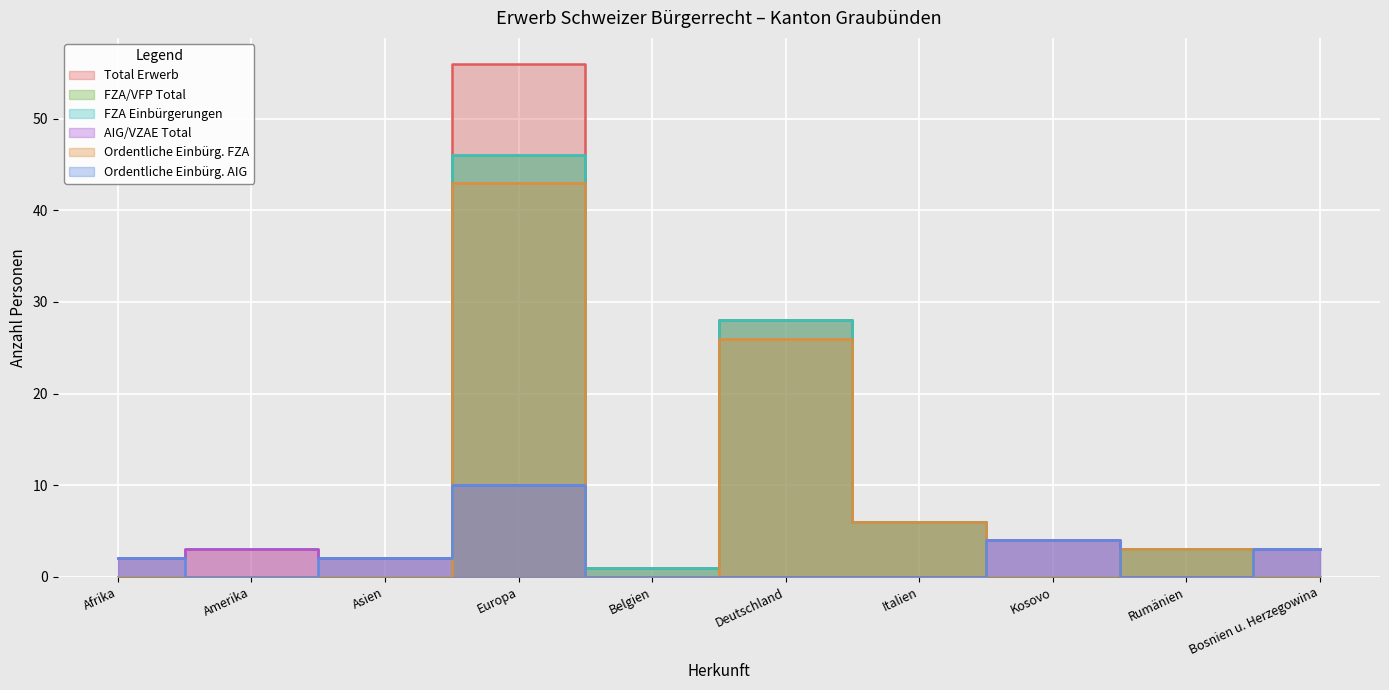

Reading left to right, what are all the values shown in this chart?

Total Erwerb: Afrika=2	Amerika=3	Asien=2	Europa=56	Belgien=1	Deutschland=28	Italien=6	Kosovo=4	Rumänien=3	Bosnien u. Herzegowina=3
FZA/VFP Total: Afrika=0	Amerika=0	Asien=0	Europa=46	Belgien=1	Deutschland=28	Italien=6	Kosovo=0	Rumänien=3	Bosnien u. Herzegowina=0
FZA Einbürgerungen: Afrika=0	Amerika=0	Asien=0	Europa=46	Belgien=1	Deutschland=28	Italien=6	Kosovo=0	Rumänien=3	Bosnien u. Herzegowina=0
AIG/VZAE Total: Afrika=2	Amerika=3	Asien=2	Europa=10	Belgien=0	Deutschland=0	Italien=0	Kosovo=4	Rumänien=0	Bosnien u. Herzegowina=3
Ordentliche Einbürg. FZA: Afrika=0	Amerika=0	Asien=0	Europa=43	Belgien=0	Deutschland=26	Italien=6	Kosovo=0	Rumänien=3	Bosnien u. Herzegowina=0
Ordentliche Einbürg. AIG: Afrika=2	Amerika=0	Asien=2	Europa=10	Belgien=0	Deutschland=0	Italien=0	Kosovo=4	Rumänien=0	Bosnien u. Herzegowina=3